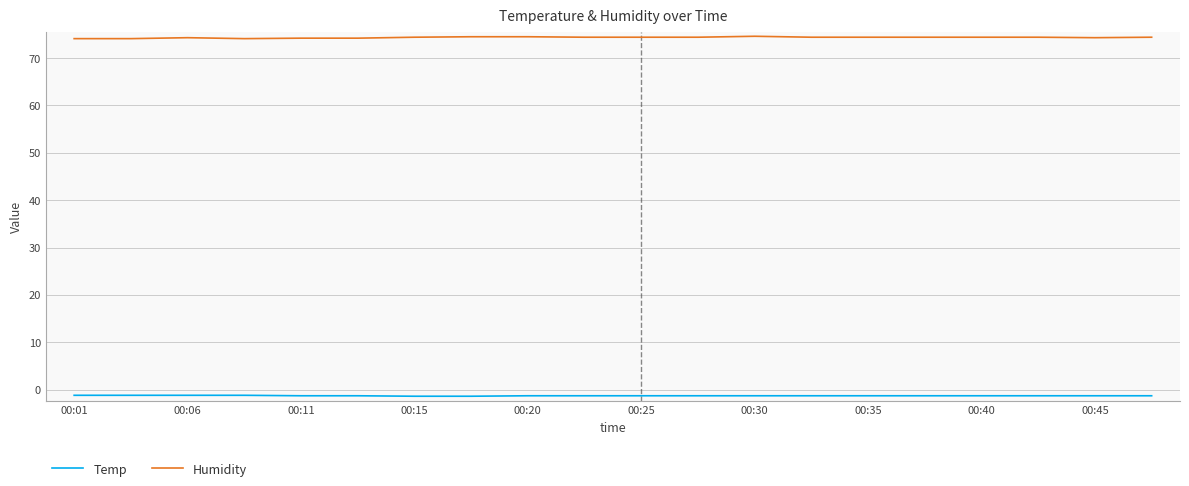

What is the sum of all Humidity values?

1486.9